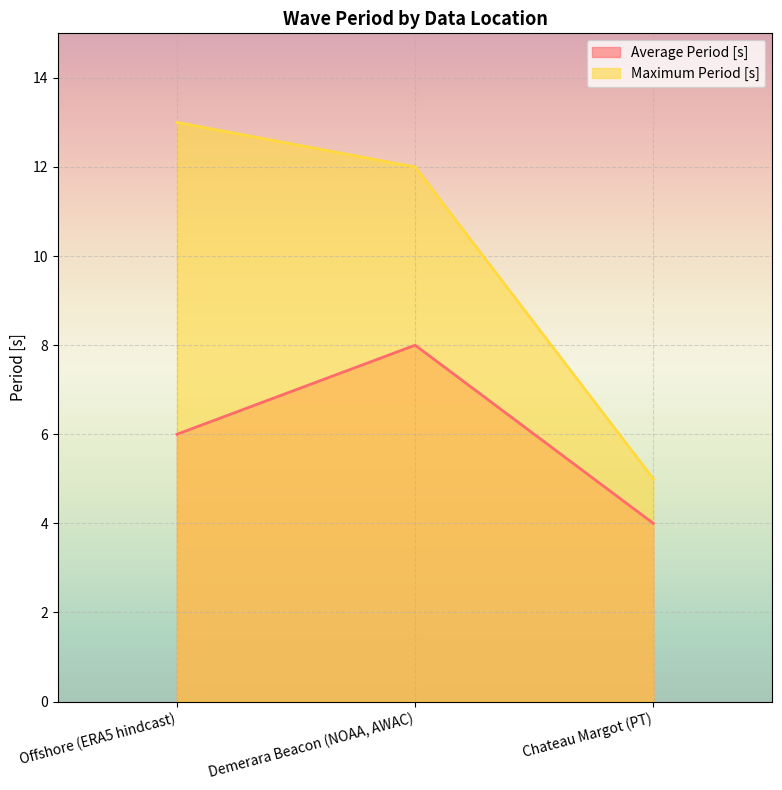

What is the maximum value for Maximum Period [s]?

13